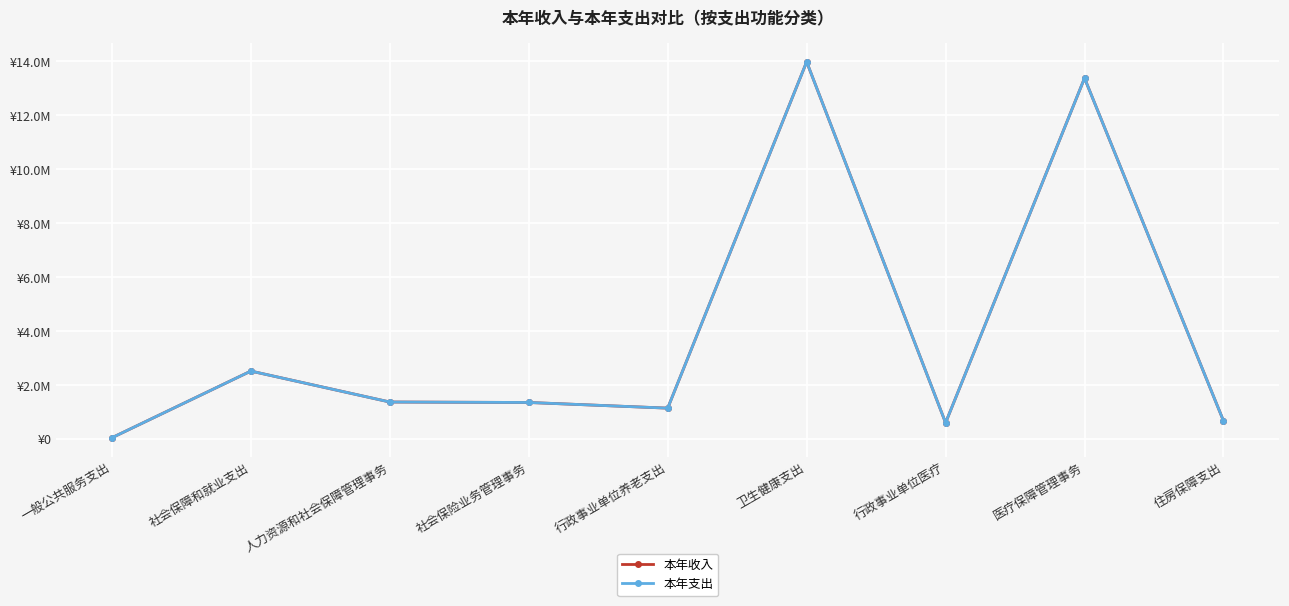

Does the chart have visible grid lines?

Yes